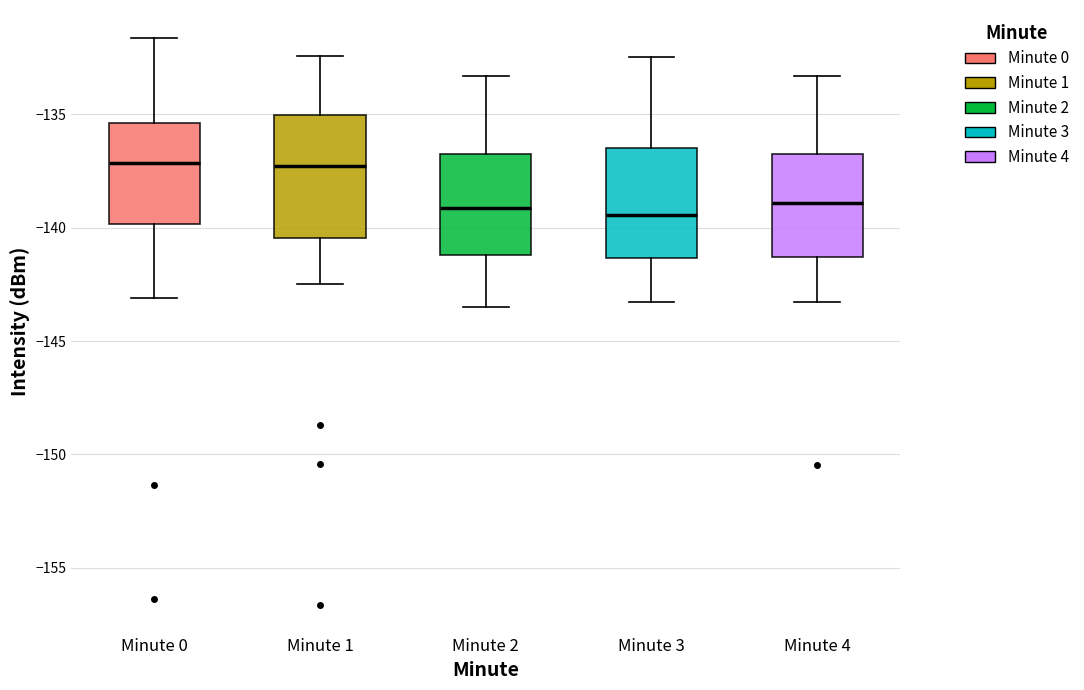

Where does the upper whisker of the box for Minute 4 end on the y-axis? The values are not printed on the chart, so give them approximately, as read against the axis.

-133.5